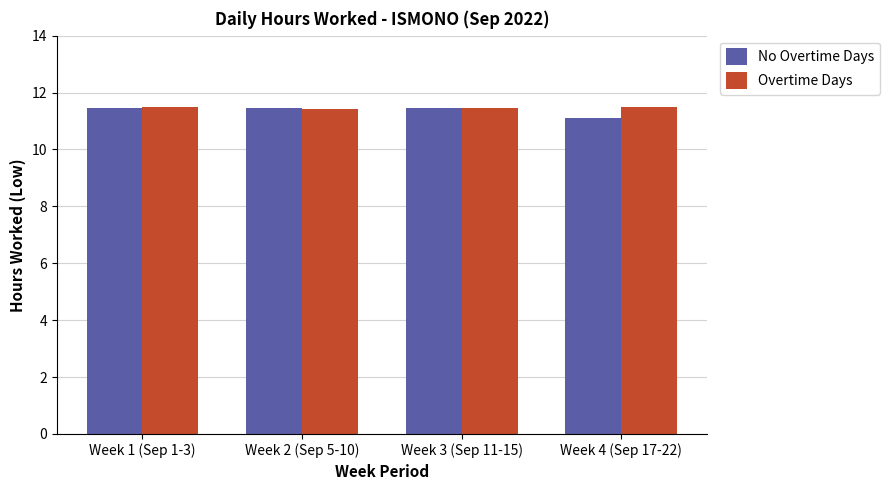

Is the value of No Overtime Days at Week 4 (Sep 17-22) greater than the value of Overtime Days at Week 2 (Sep 5-10)?

No